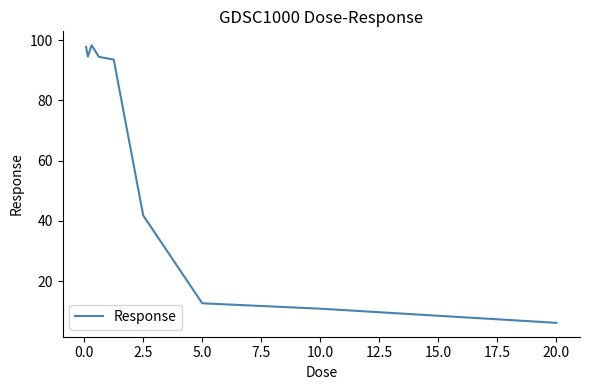

What is the difference between the maximum and minimum values?

92.2